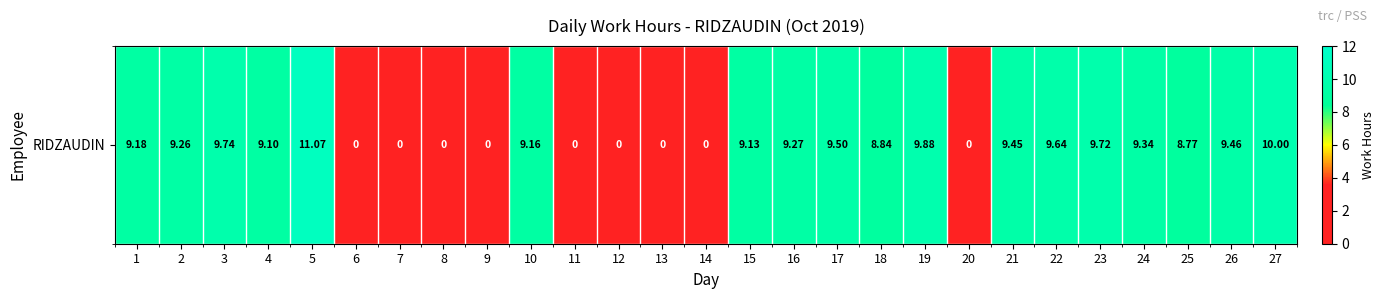

List the labels in order of value, smallest first.

6, 7, 8, 9, 11, 12, 13, 14, 20, 25, 18, 4, 15, 10, 1, 2, 16, 24, 21, 26, 17, 22, 23, 3, 19, 27, 5